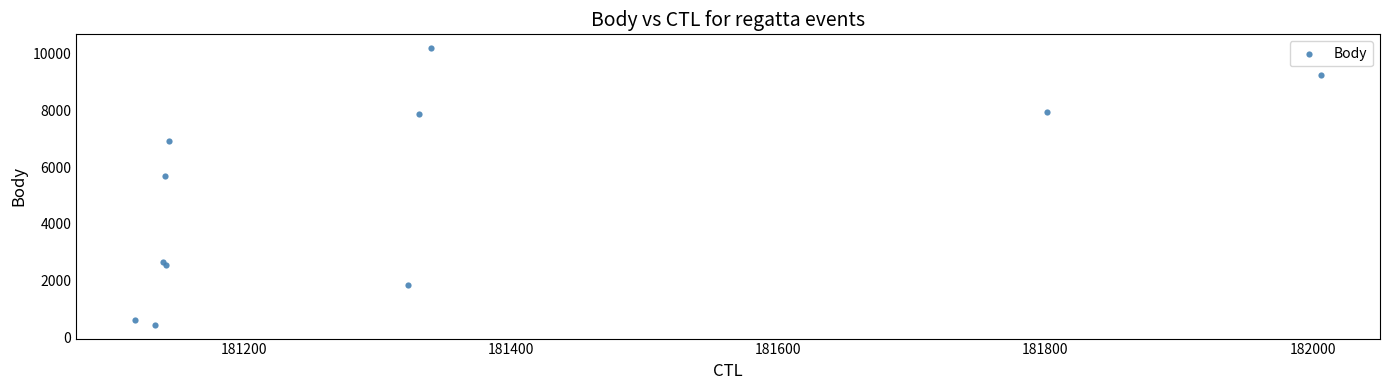

What is the average Y value?

5092